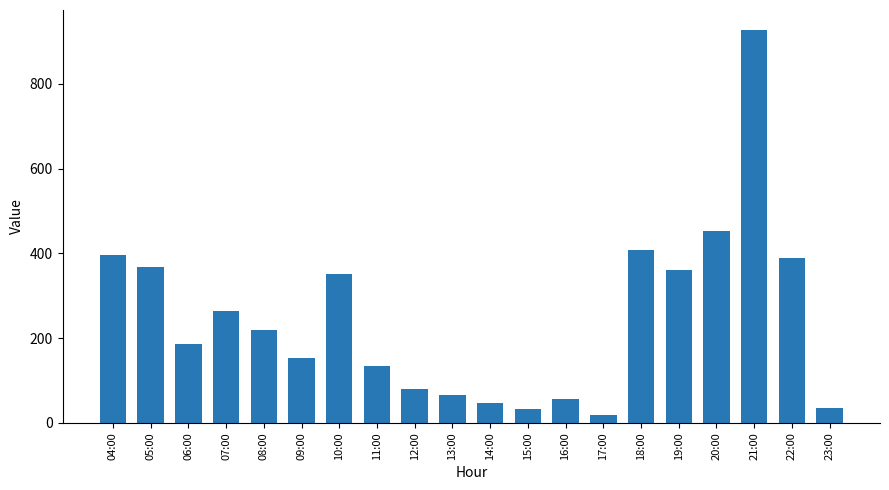

What value does the data have at 23:00, to the nearest 10?

40